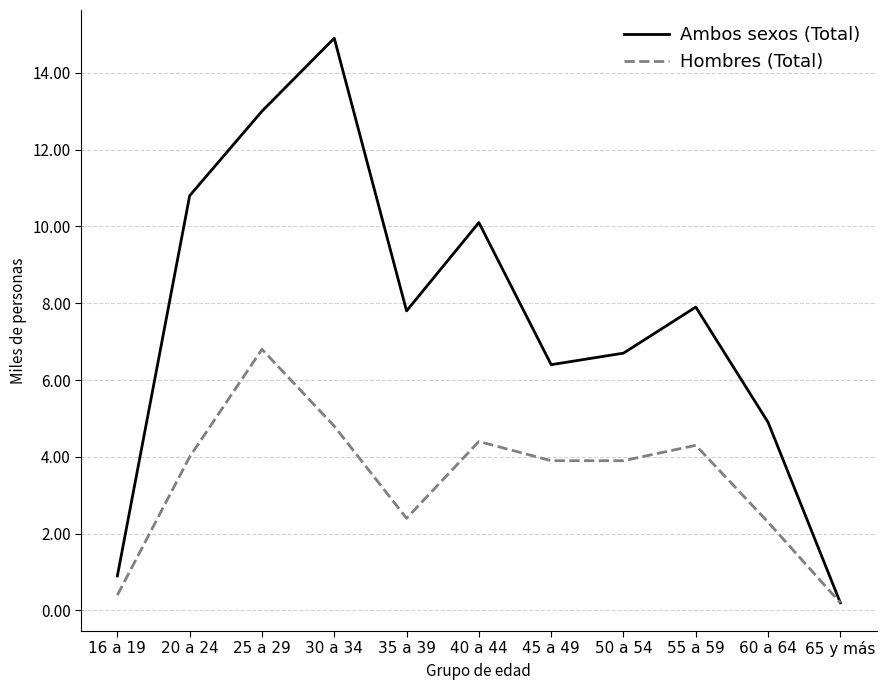

The value of Hombres (Total) at 50 a 54 is 3.9. True or false?

True